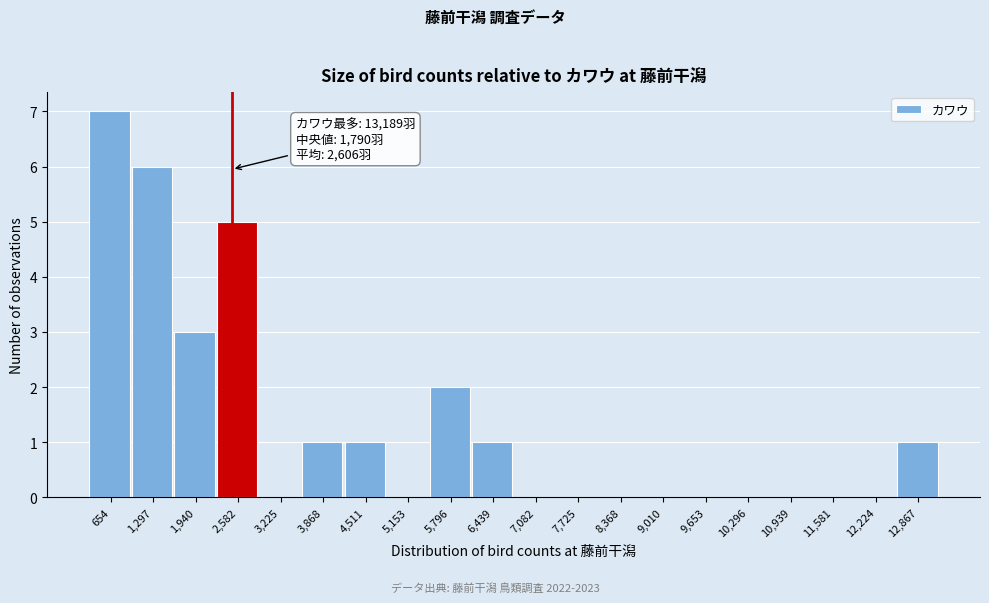

Over which range of the x-axis is the bar tallest?

300 to 1000